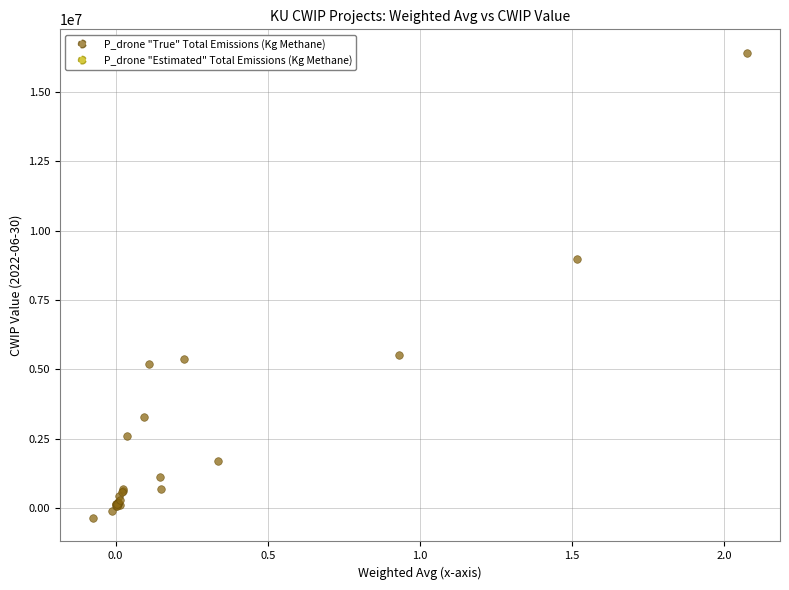

What Y value in the scatter plot is closest to 8024052?

8988322.7